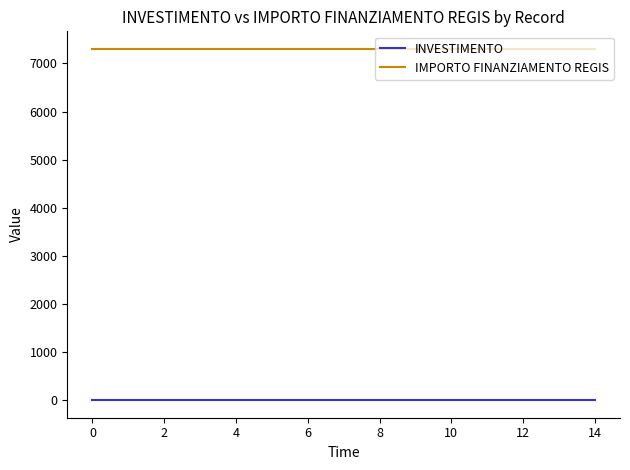

What is the minimum value for IMPORTO FINANZIAMENTO REGIS?

7301.0